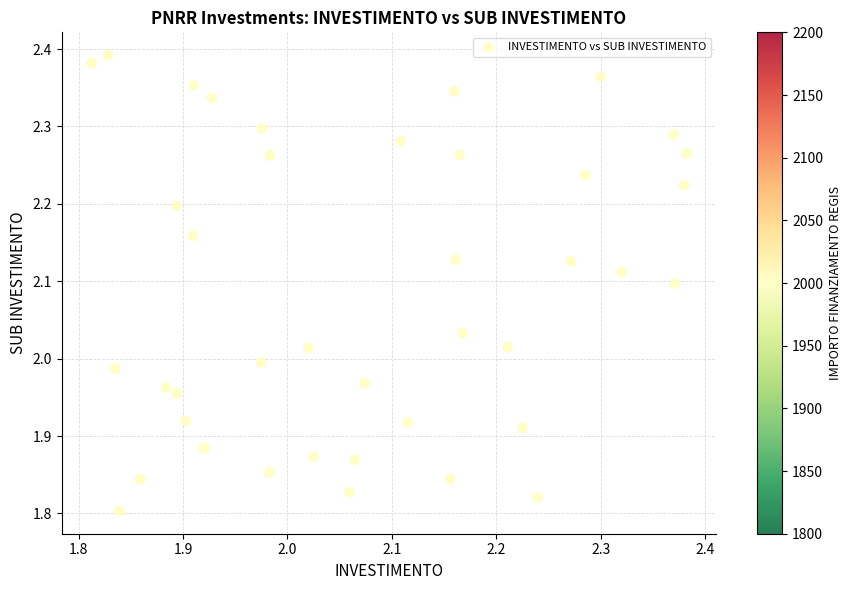

What is the range of X values (max minus min)?

0.6